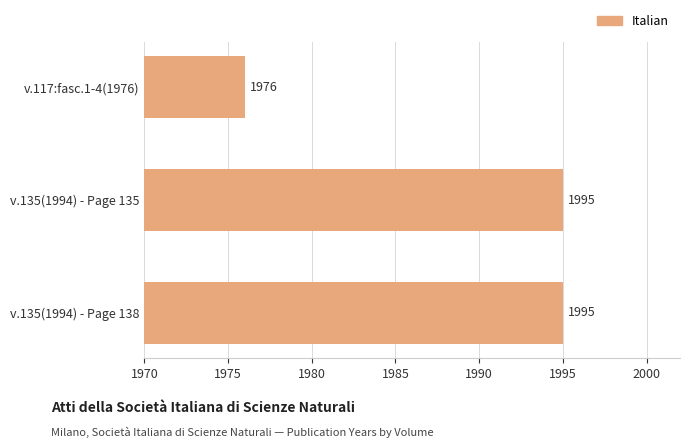

Reading bottom to top, extract all data points from this chart.

1995	1995	1976